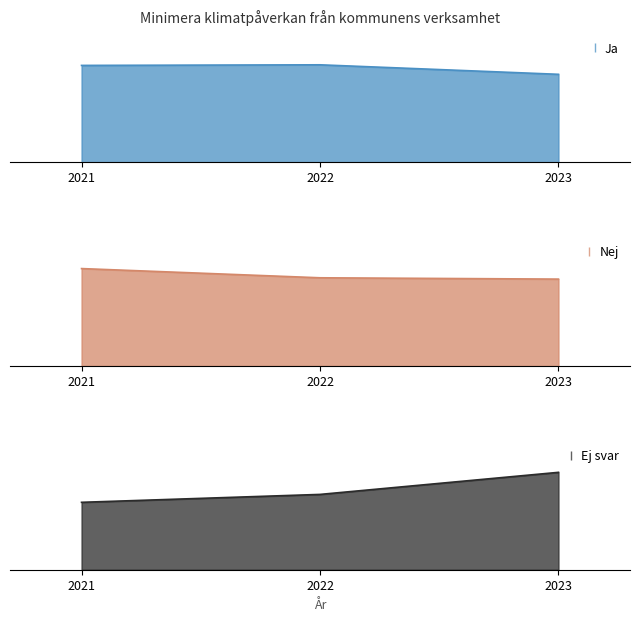

What is the lowest value of the Ja series?

51.0